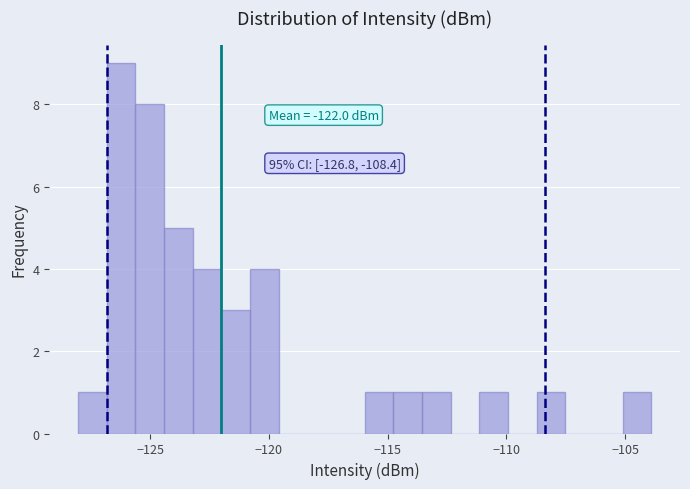

Around what value on the x-axis is the tallest bar? Give the approximate position of its centre, as read against the axis.

-126.0